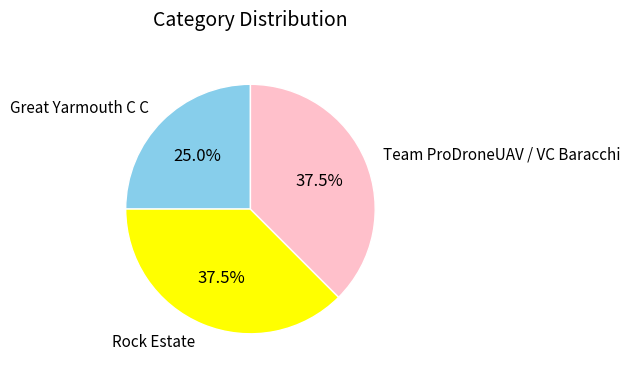

Is there any slice that represents more than half of the pie?

No